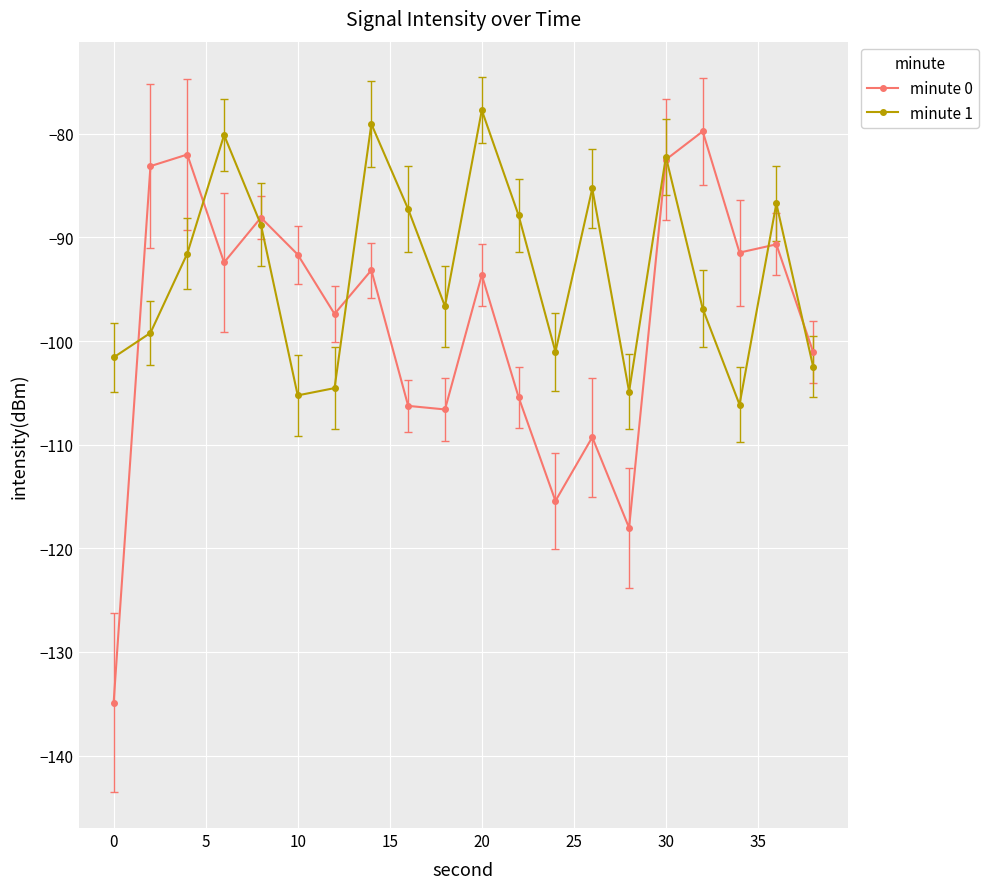

How many values in the minute 1 series are below -91?

11